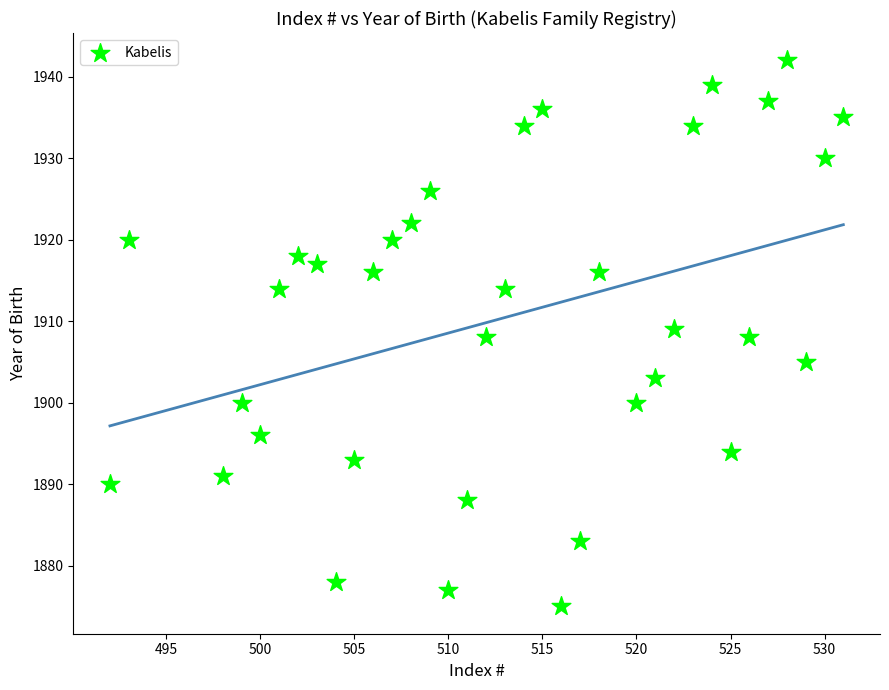

What is the range of Y values (max minus min)?

67